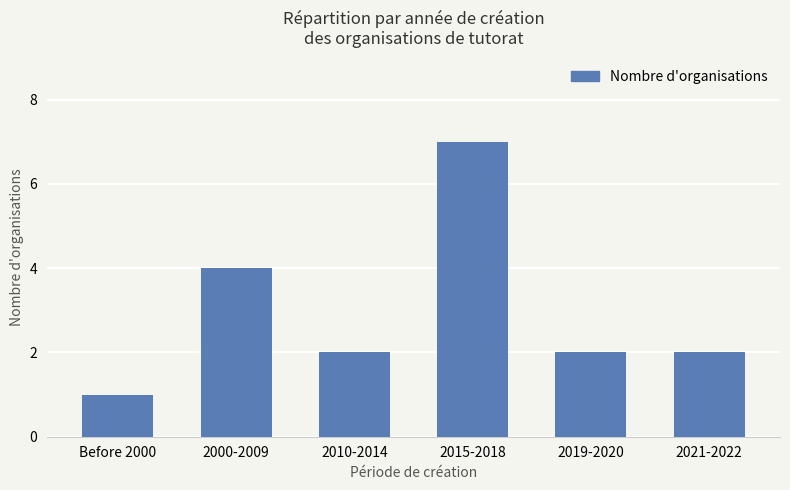

True or false: the data shows 3 at 2021-2022.

False